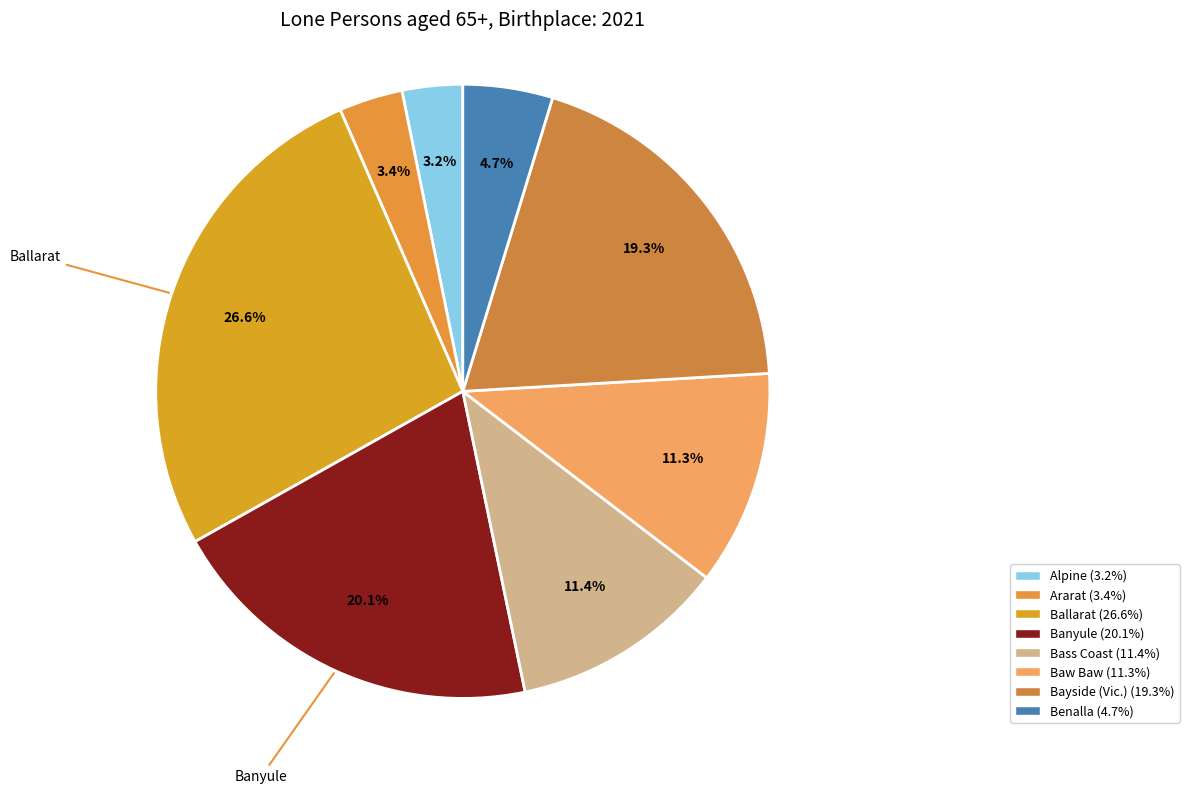

How many segments does this pie chart have?

8